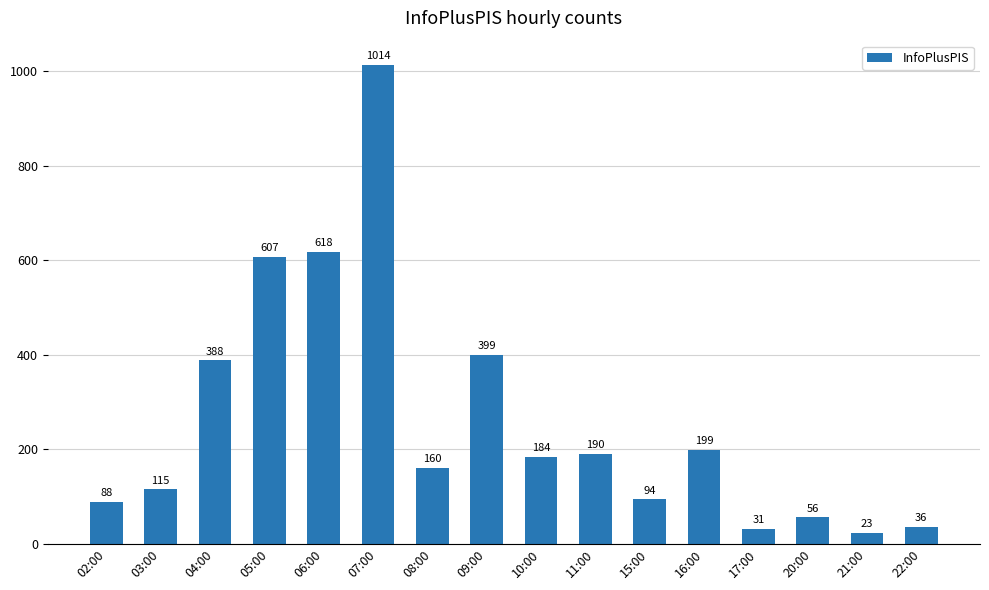

What is the change in value from 09:00 to 20:00?

-343